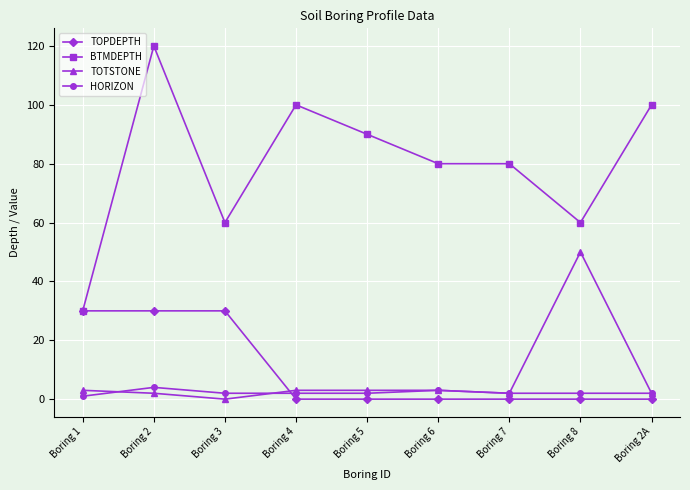

How many intersections are there between TOPDEPTH and TOTSTONE?

1